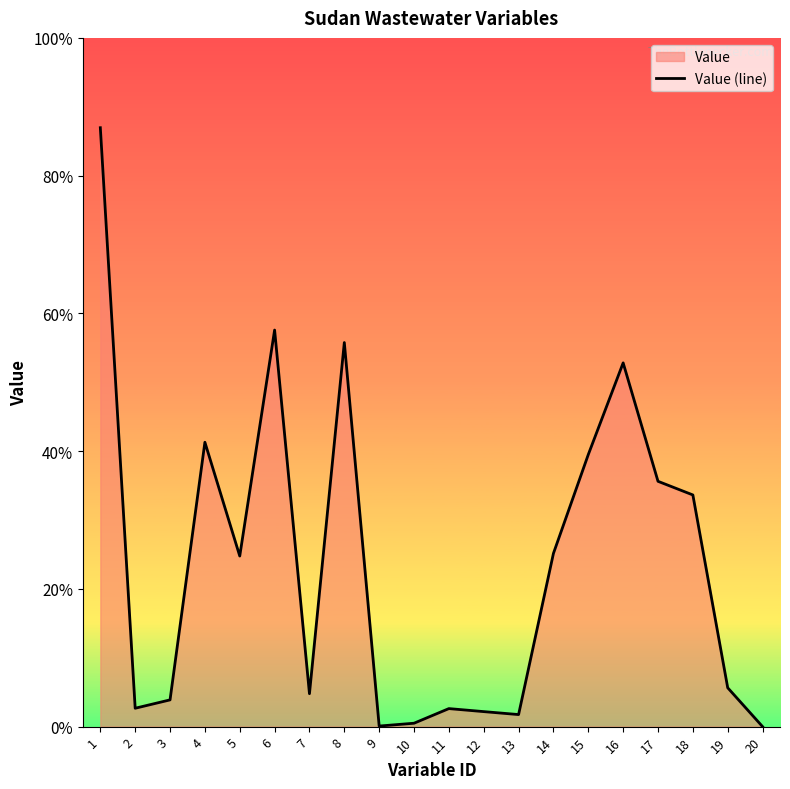

Does the chart display data point markers on the line(s)?

No